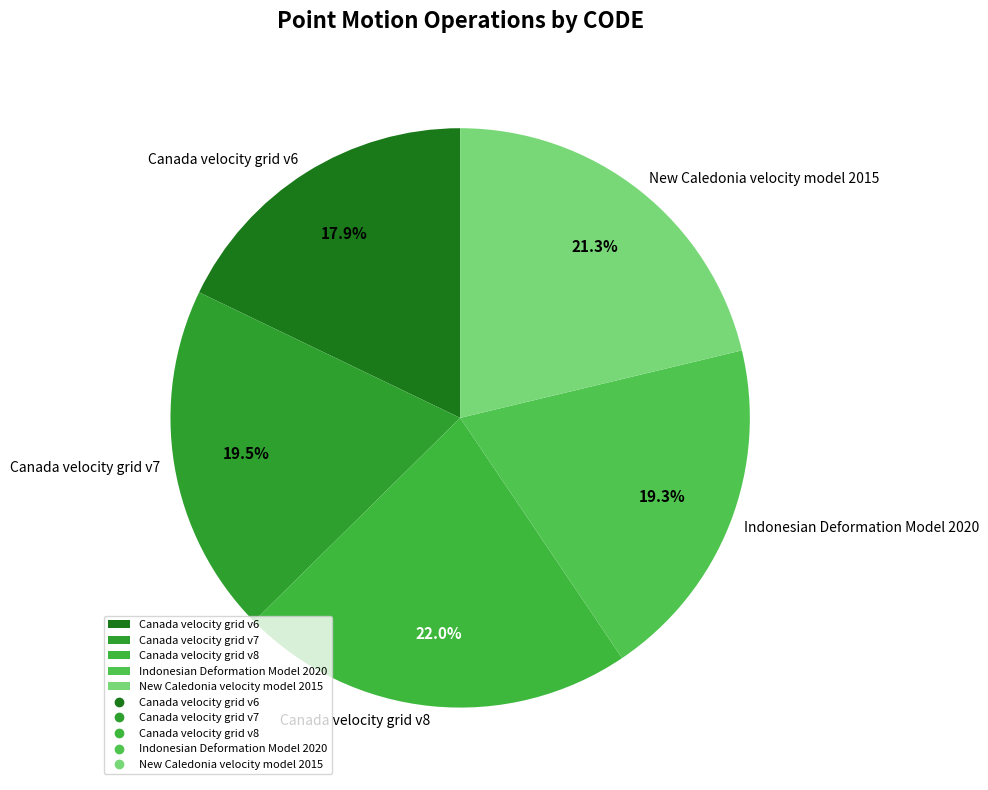

What is the largest slice in the pie chart?

Canada velocity grid v8